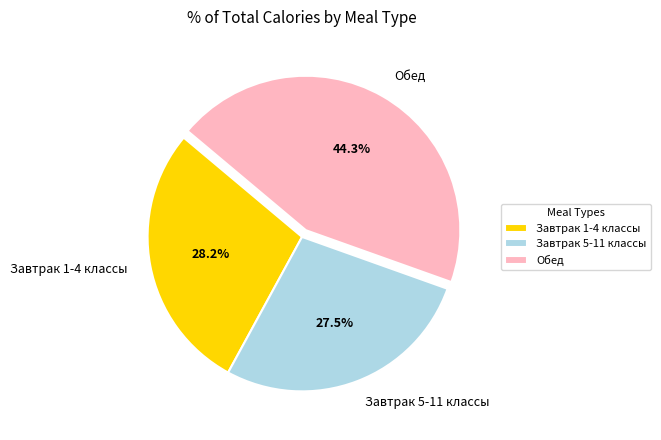

What is the largest slice in the pie chart?

Обед